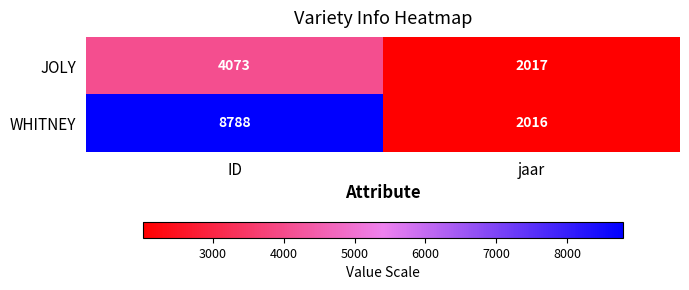

Reading right to left, transcribe all the data shown in this chart.

JOLY: jaar=2017	ID=4073
WHITNEY: jaar=2016	ID=8788